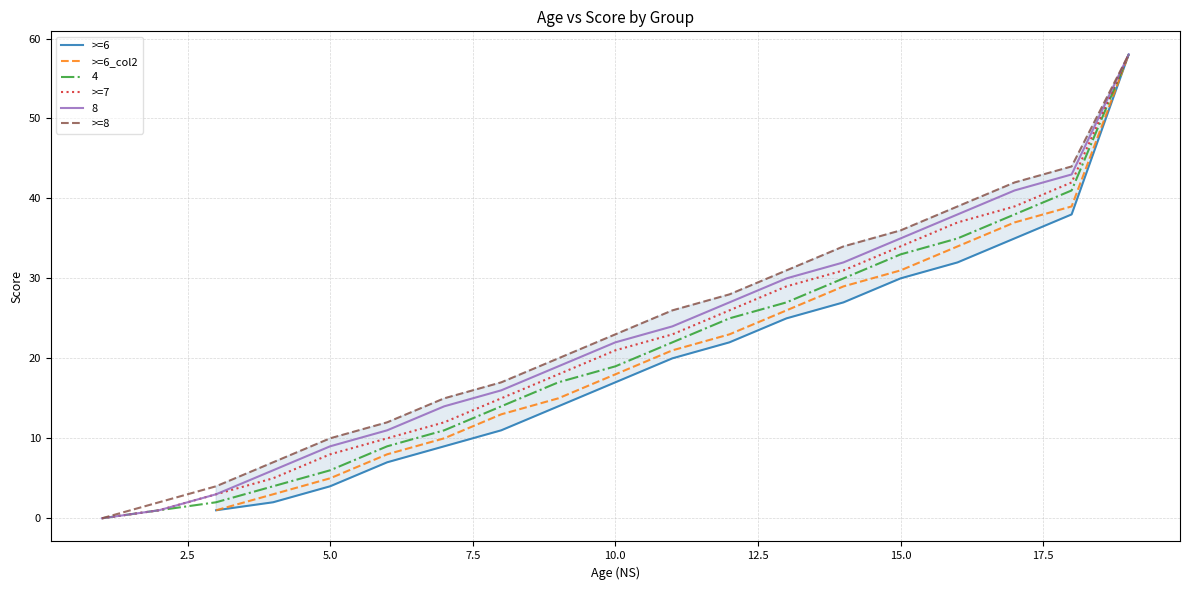

True or false: >=7 and >=6_col2 cross at least once.

False